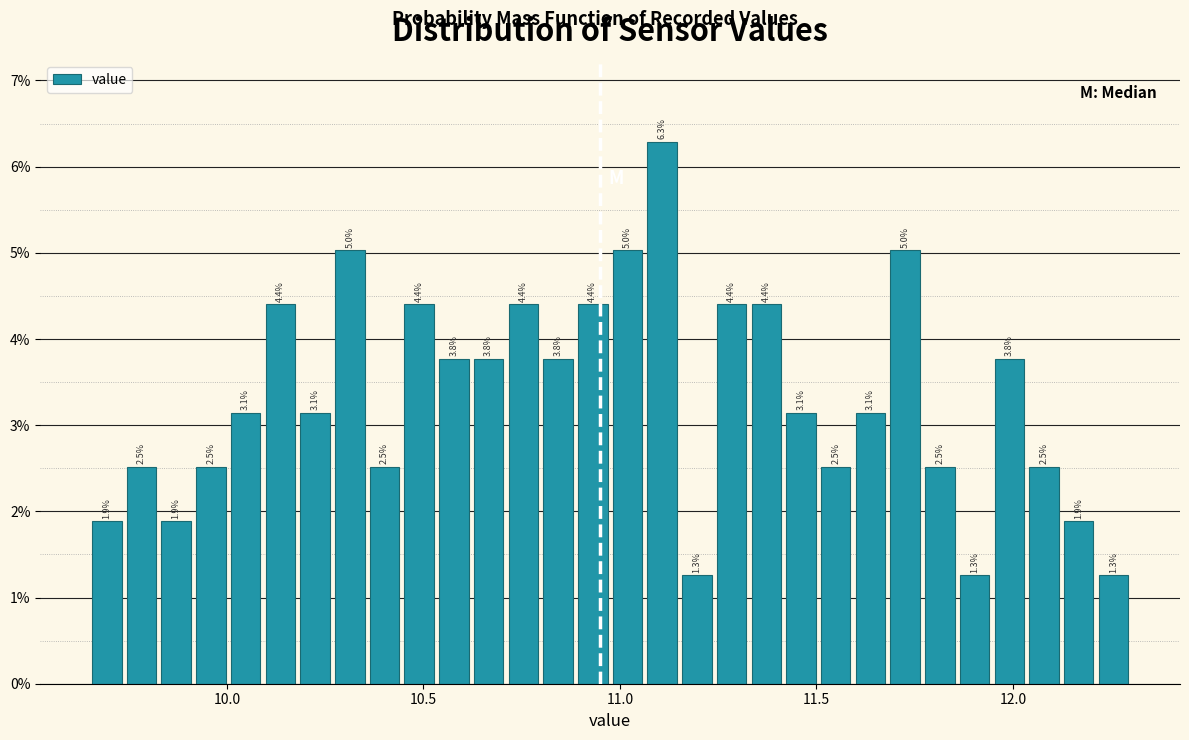

Read against the x-axis, roughly where is the centre of the tallest bar?

11.10